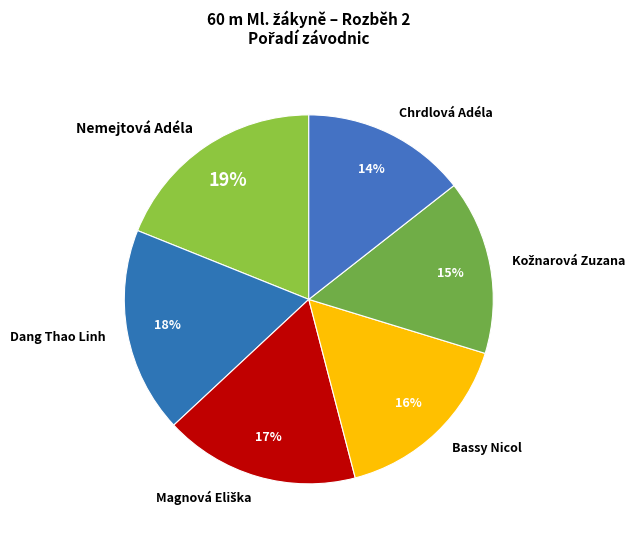

Is there a majority slice in this chart?

No